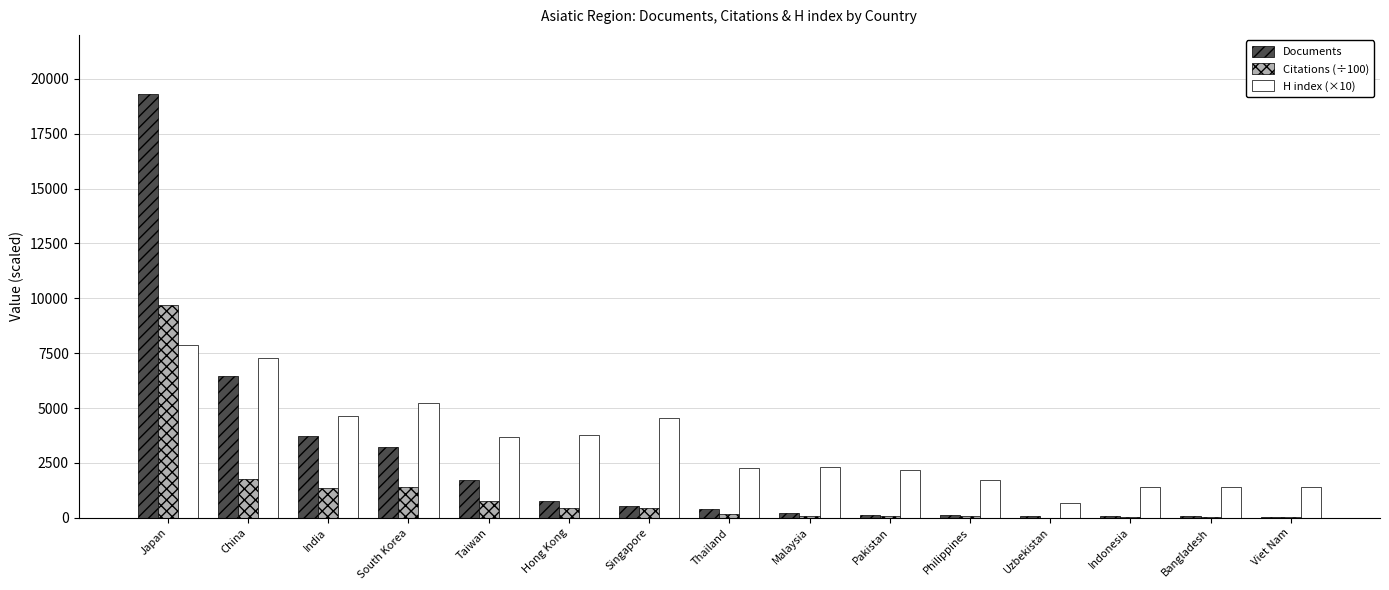

At which category does the chart reach its peak across all series?

Japan